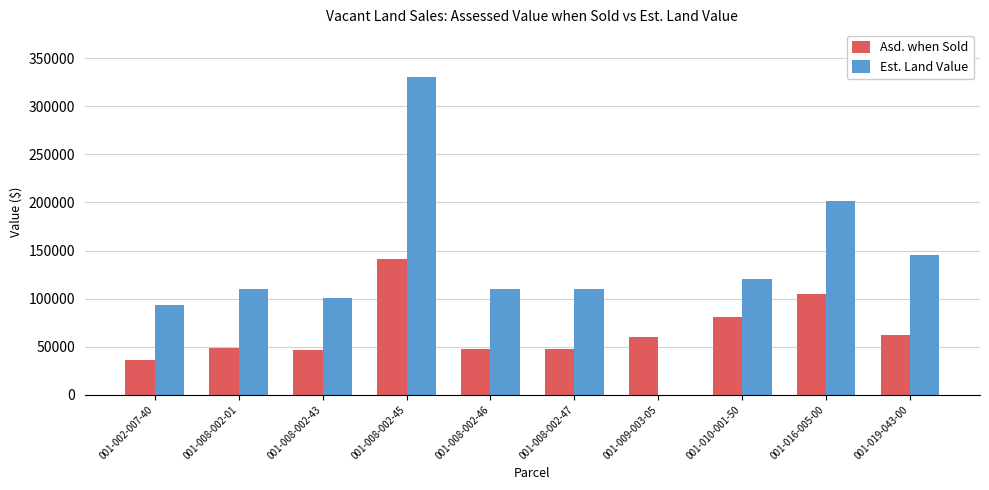

What is the sum of the Est. Land Value values at 001-008-002-46 and 001-010-001-50?

230328